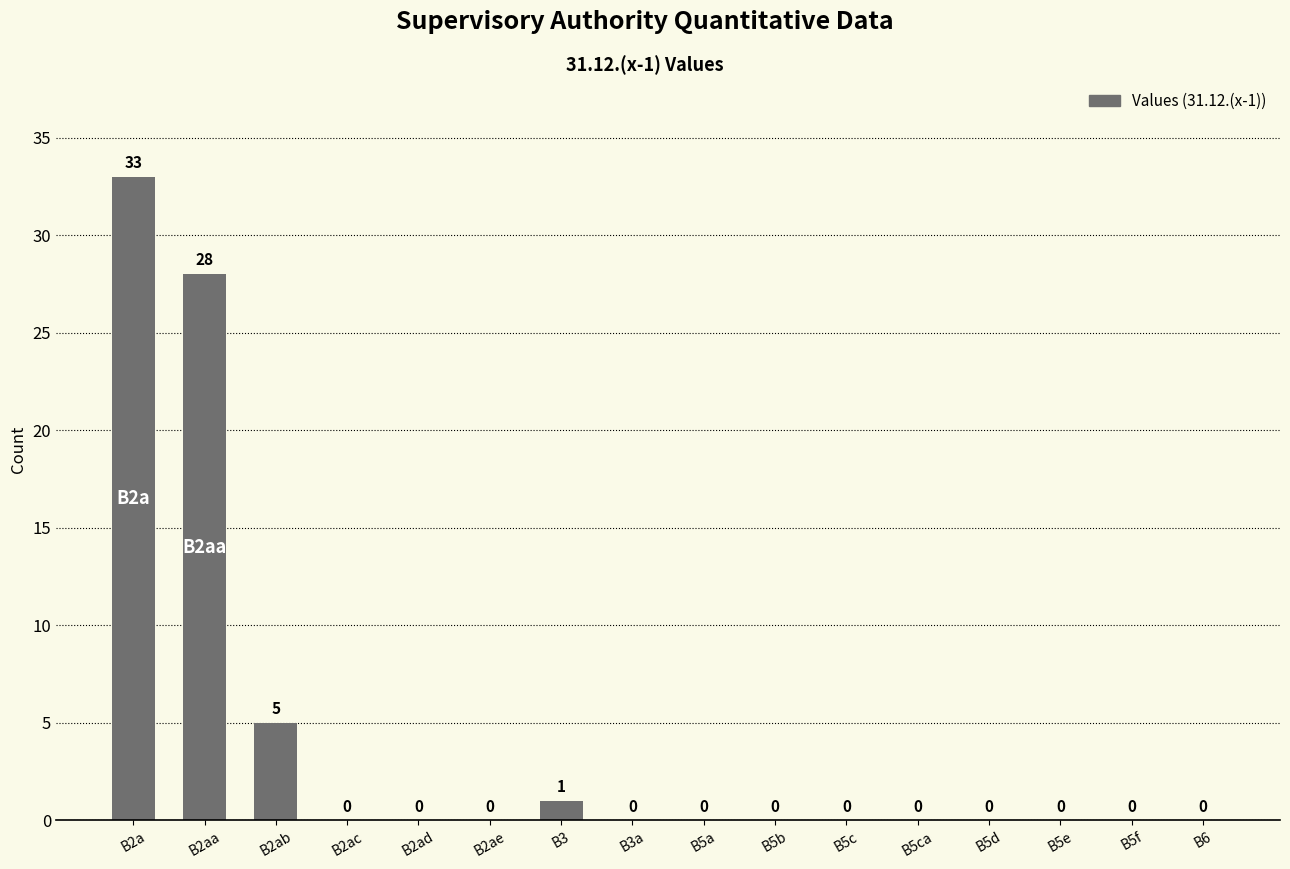

The value at B2ad is -22. True or false?

False